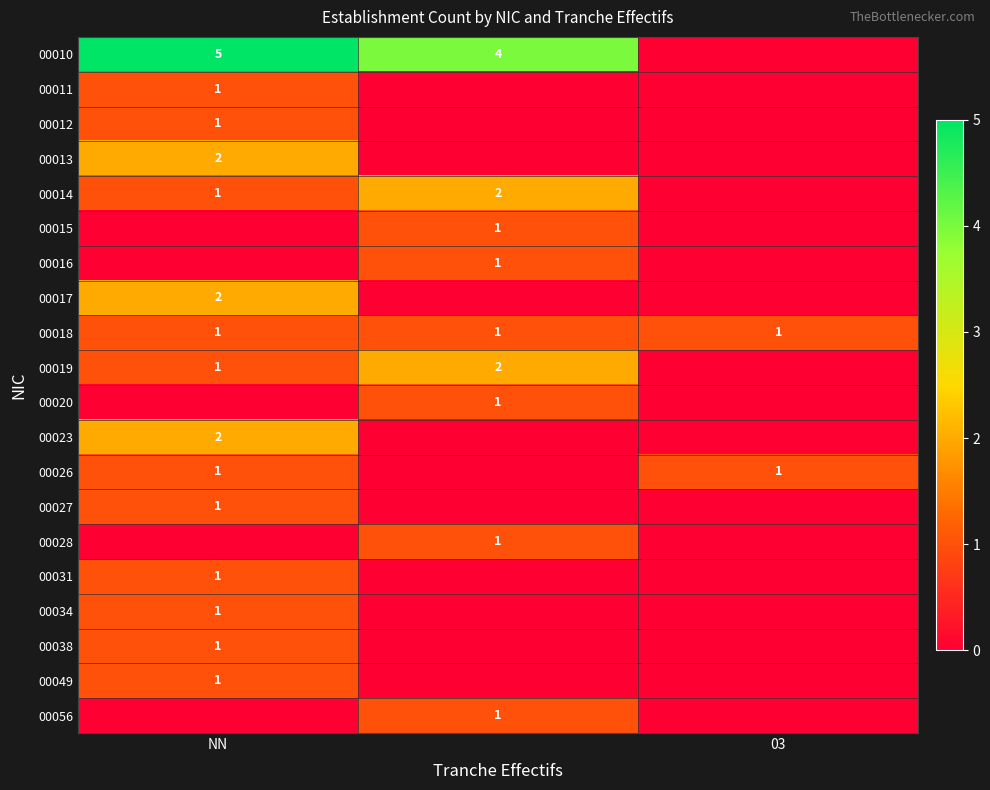

Is it true that 00012 equals 0 at NN?

False